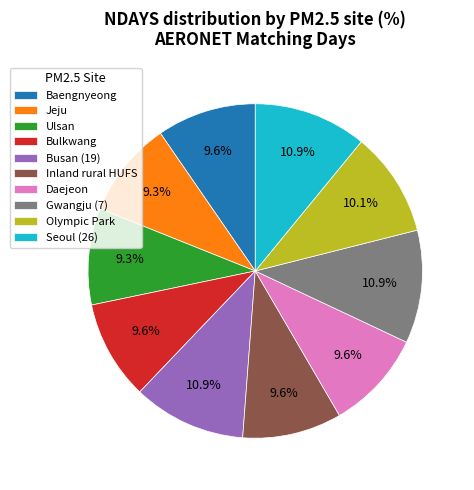

Count the number of slices in the pie.

10